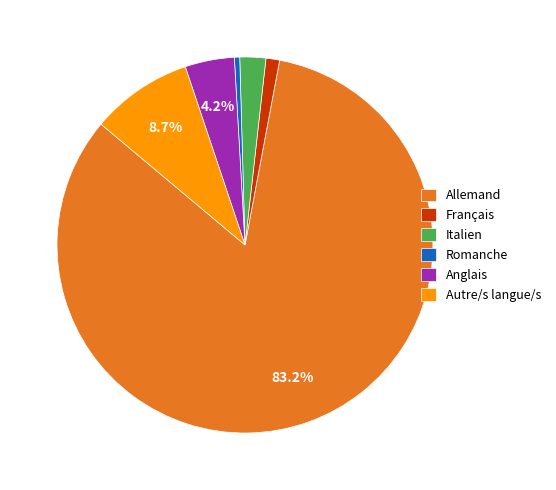

What percentage is NOT represented by Autre/s langue/s?

91.3%